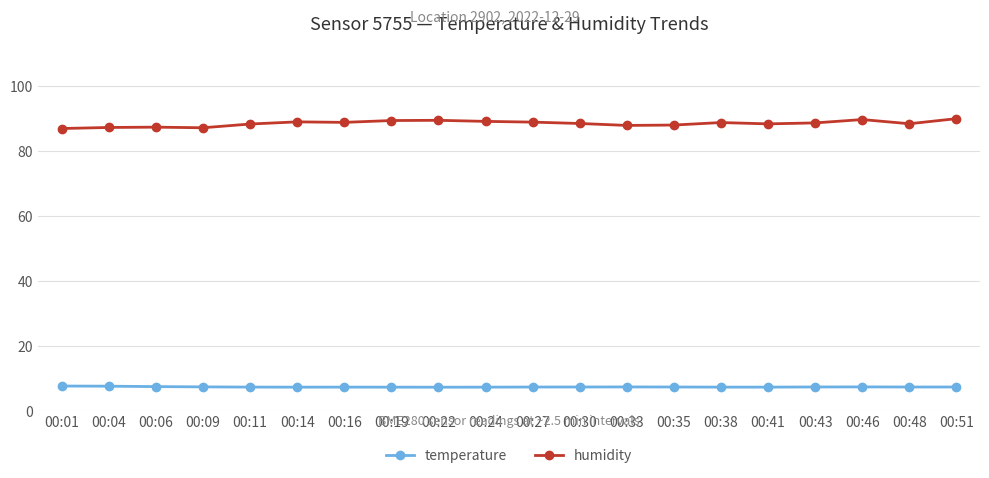

Which series has the largest range (max minus min)?

humidity